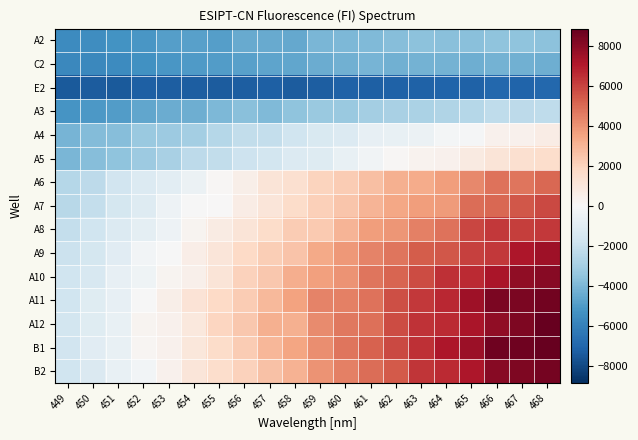

Reading left to right, extract all data points from this chart.

A2: 449=-5532.5	450=-5507.5	451=-5268.5	452=-5171.5	453=-4889.5	454=-4835.5	455=-4865.5	456=-4461.5	457=-4485.5	458=-4526.5	459=-4053.5	460=-3944.5	461=-3877.5	462=-3798.5	463=-3606.5	464=-3695.5	465=-3663.5	466=-3568.5	467=-3552.5	468=-3658.5
C2: 449=-5669.5	450=-5729.5	451=-5591.5	452=-5358.5	453=-5130.5	454=-5004.5	455=-4966.5	456=-4782.5	457=-4677.5	458=-4578.5	459=-4408.5	460=-4229.5	461=-4142.5	462=-4265.5	463=-4160.5	464=-4212.5	465=-4313.5	466=-4168.5	467=-4215.5	468=-4349.5
E2: 449=-7396.5	450=-7329.5	451=-7447.5	452=-7245.5	453=-7255.5	454=-7298.5	455=-7328.5	456=-7273.5	457=-7232.5	458=-7344.5	459=-7311.5	460=-7165.5	461=-7249.5	462=-7179.5	463=-7146.5	464=-7114.5	465=-7180.5	466=-6929.5	467=-7055.5	468=-6977.5
A3: 449=-5194.5	450=-5048.5	451=-4960.5	452=-4598.5	453=-4416.5	454=-4332.5	455=-3942.5	456=-3699.5	457=-3894.5	458=-3556.5	459=-3301.5	460=-3310.5	461=-3009.5	462=-2866.5	463=-2788.5	464=-2661.5	465=-2488.5	466=-2215.5	467=-2348.5	468=-2249.5
A4: 449=-4090.5	450=-3820.5	451=-3776.5	452=-3311.5	453=-3208.5	454=-3020.5	455=-2507.5	456=-2186.5	457=-2092.5	458=-1728.5	459=-1348.5	460=-1189.5	461=-751.5	462=-624.5	463=-542.5	464=-169.5	465=-112.5	466=351.5	467=351.5	468=670.5
A5: 449=-4055.5	450=-3784.5	451=-3562.5	452=-3222.5	453=-2895.5	454=-2291.5	455=-2189.5	456=-1842.5	457=-1640.5	458=-1237.5	459=-1109.5	460=-672.5	461=-280.5	462=118.5	463=308.5	464=401.5	465=790.5	466=1110.5	467=1386.5	468=1549.5
A6: 449=-2497.5	450=-2333.5	451=-1707.5	452=-1238.5	453=-916.5	454=-500.5	455=125.5	456=524.5	457=1154.5	458=1391.5	459=1979.5	460=2216.5	461=2650.5	462=3131.5	463=3259.5	464=3707.5	465=4245.5	466=4790.5	467=4760.5	468=5110.5
A7: 449=-2447.5	450=-2104.5	451=-1581.5	452=-1139.5	453=-481.5	454=-22.5	455=22.5	456=648.5	457=1104.5	458=1604.5	459=2134.5	460=2446.5	461=2990.5	462=3390.5	463=3710.5	464=3771.5	465=4969.5	466=5053.5	467=5484.5	468=5811.5
A8: 449=-2079.5	450=-1750.5	451=-1233.5	452=-873.5	453=-448.5	454=244.5	455=697.5	456=1109.5	457=1647.5	458=2233.5	459=2320.5	460=2997.5	461=3692.5	462=3920.5	463=4458.5	464=4804.5	465=5893.5	466=6246.5	467=6120.5	468=6274.5
A9: 449=-1931.5	450=-1568.5	451=-1014.5	452=-251.5	453=-24.5	454=595.5	455=1075.5	456=1743.5	457=2196.5	458=2511.5	459=3343.5	460=3844.5	461=4380.5	462=4747.5	463=5384.5	464=5486.5	465=6036.5	466=6221.5	467=7124.5	468=7489.5
A10: 449=-1794.5	450=-1422.5	451=-699.5	452=-349.5	453=232.5	454=444.5	455=1130.5	456=2048.5	457=2397.5	458=3201.5	459=3604.5	460=3968.5	461=4750.5	462=5129.5	463=5741.5	464=6474.5	465=6583.5	466=7251.5	467=7831.5	468=8020.5
A11: 449=-1773.5	450=-1062.5	451=-692.5	452=-36.5	453=509.5	454=1230.5	455=1756.5	456=2252.5	457=2883.5	458=3548.5	459=4361.5	460=4455.5	461=4818.5	462=5673.5	463=6279.5	464=6694.5	465=7464.5	466=8343.5	467=8353.5	468=8523.5
A12: 449=-1645.5	450=-1077.5	451=-673.5	452=252.5	453=347.5	454=923.5	455=1885.5	456=2372.5	457=3149.5	458=3158.5	459=4190.5	460=4639.5	461=4864.5	462=5803.5	463=6367.5	464=6610.5	465=7224.5	466=7842.5	467=8242.5	468=8844.5
B1: 449=-1663.5	450=-999.5	451=-642.5	452=142.5	453=368.5	454=1007.5	455=1614.5	456=2214.5	457=2962.5	458=3457.5	459=4088.5	460=4721.5	461=5198.5	462=5870.5	463=6441.5	464=7125.5	465=7550.5	466=8603.5	467=8628.5	468=8833.5
B2: 449=-1734.5	450=-1280.5	451=-672.5	452=-233.5	453=387.5	454=1067.5	455=1554.5	456=2068.5	457=2567.5	458=3085.5	459=3999.5	460=4484.5	461=4973.5	462=5403.5	463=6333.5	464=6577.5	465=7152.5	466=8022.5	467=8272.5	468=8472.5